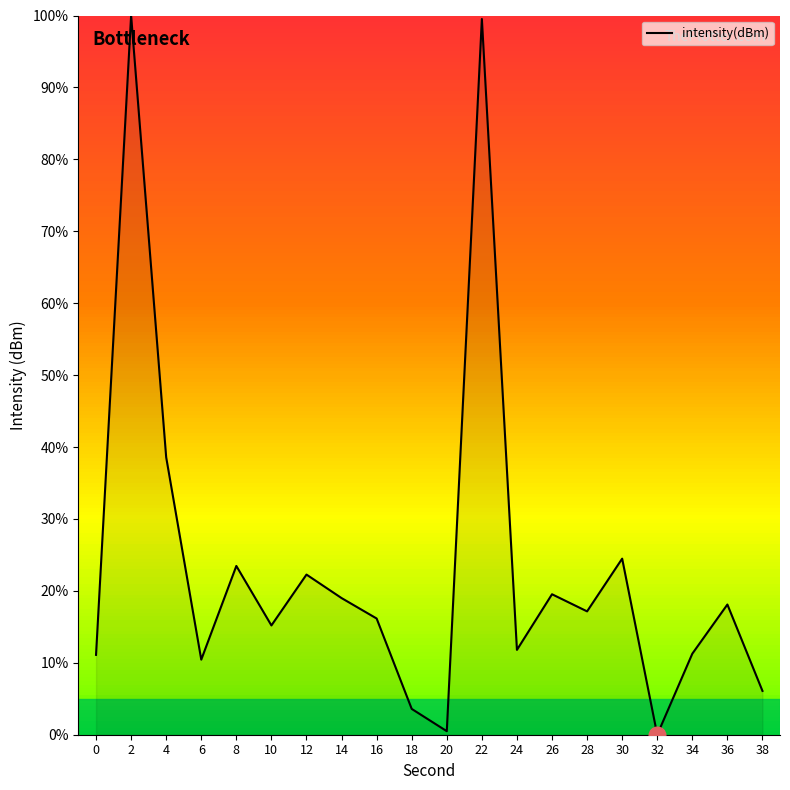

The value at 0 is 11.1. True or false?

True